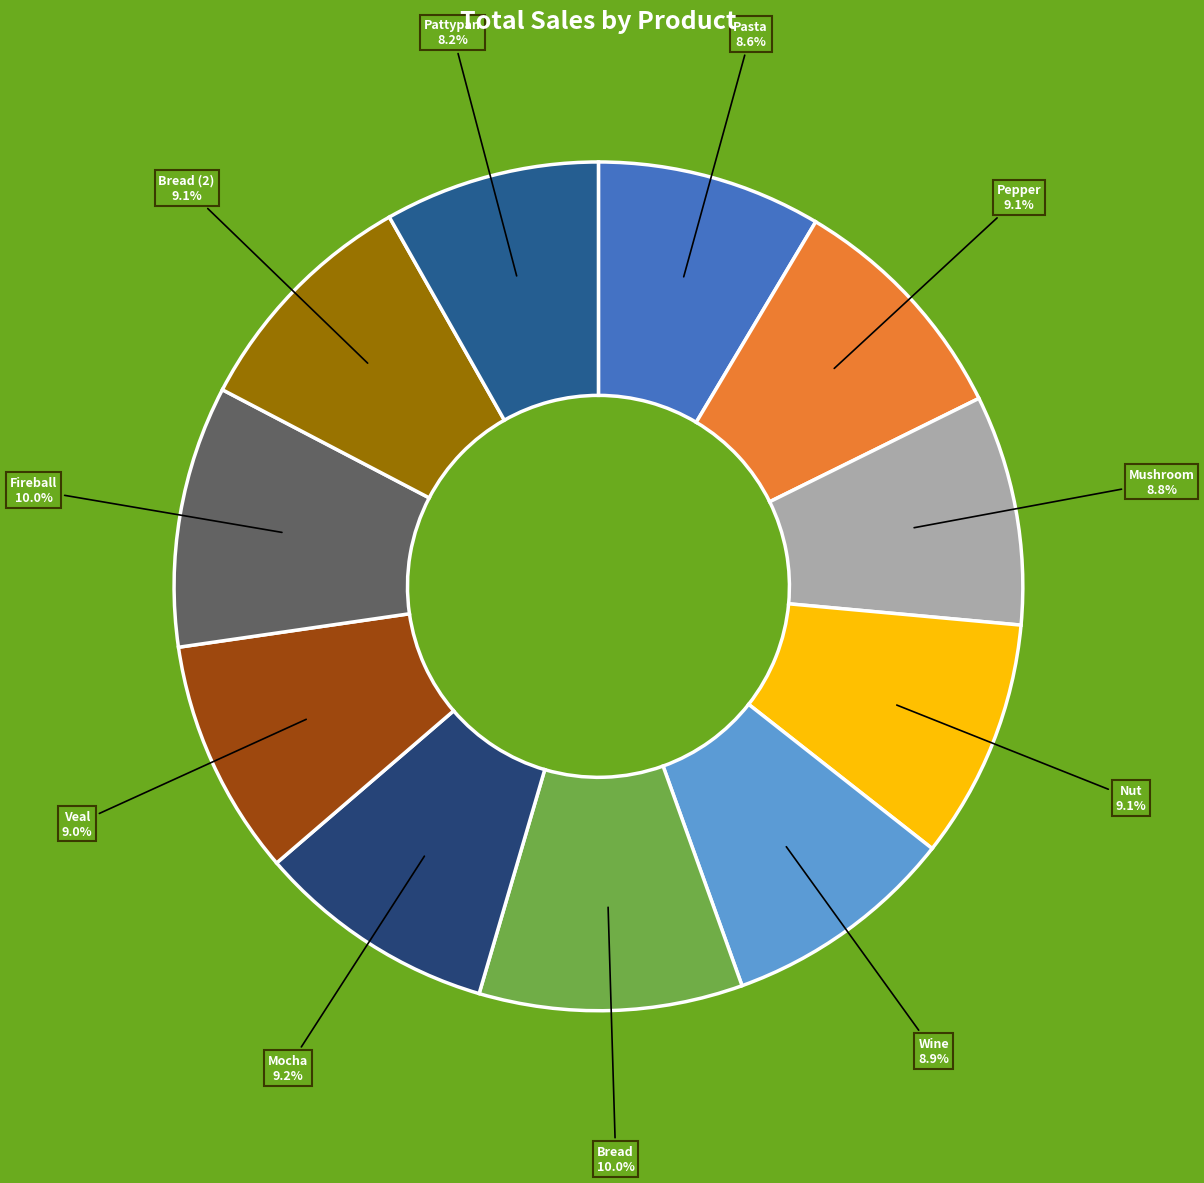

Approximately how many times larger is the value at Pepper compared to Mocha?

1.0